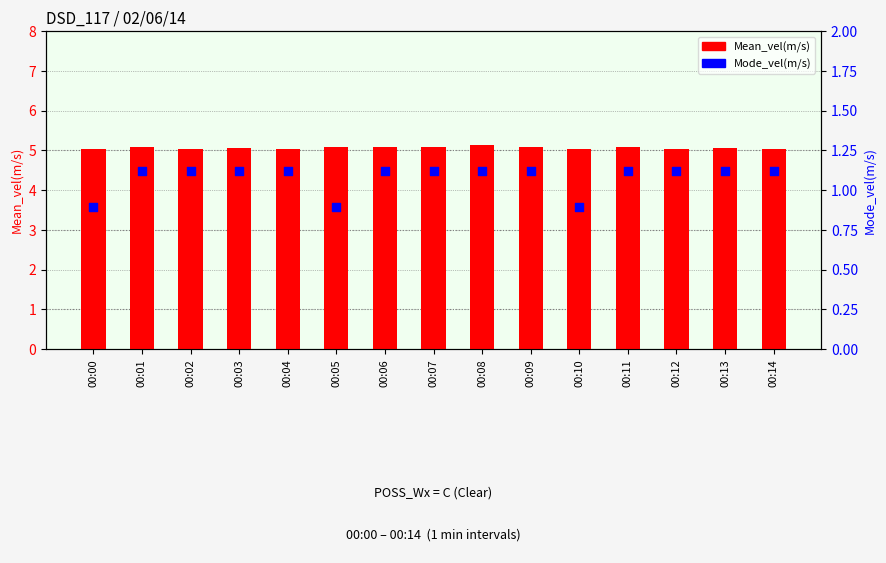

Which series has the widest spread of Y values?

Mode_vel(m/s)